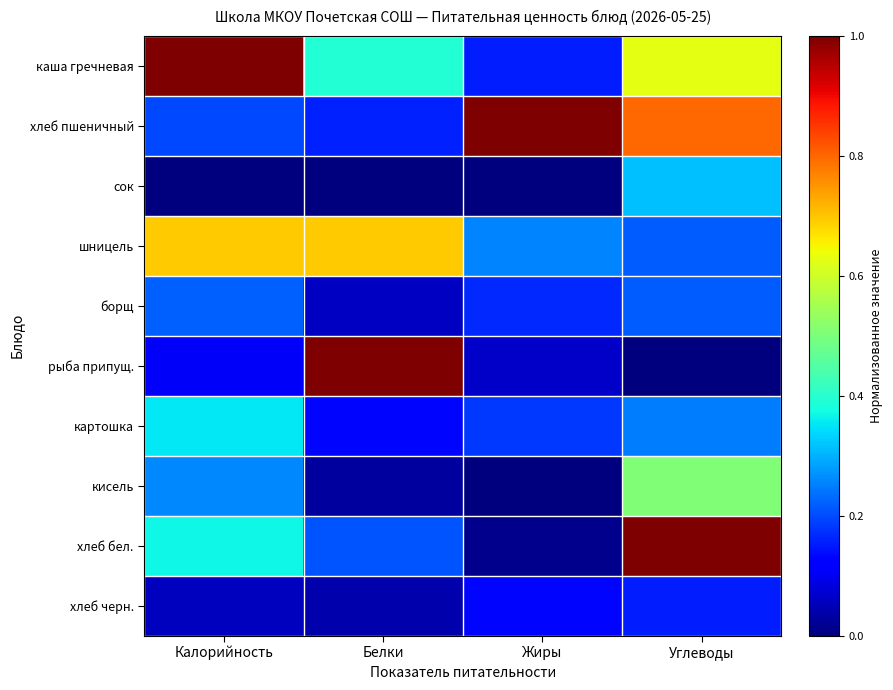

At which category is the sum across all series the highest?

Углеводы